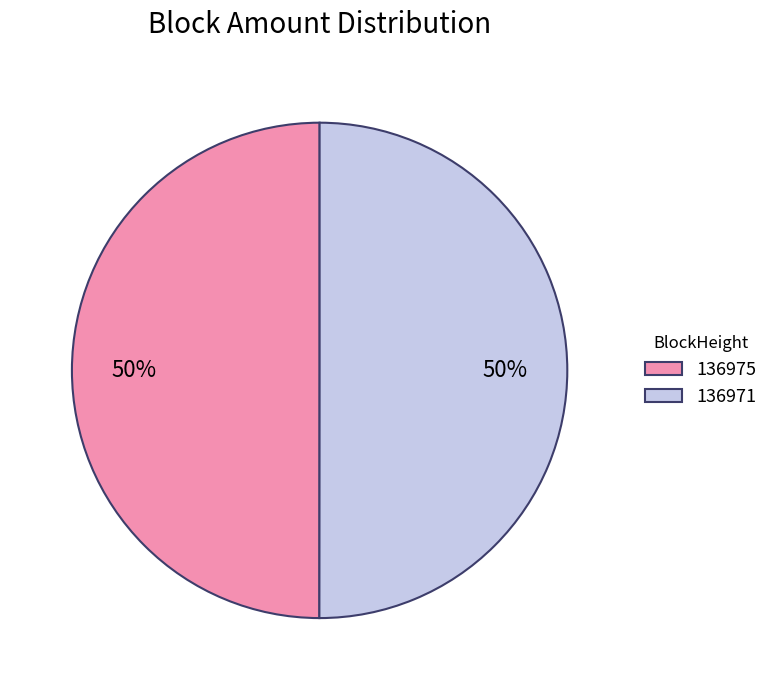

True or false: 136971 accounts for 38% of the total.

False